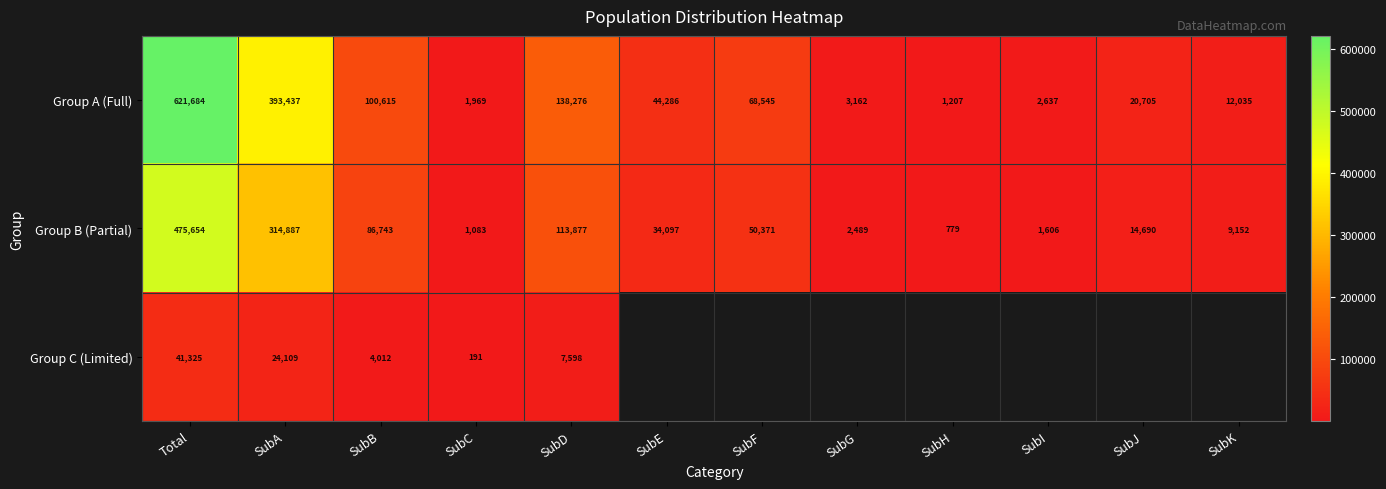

The value of Group B (Partial) at SubB is 86743. True or false?

True